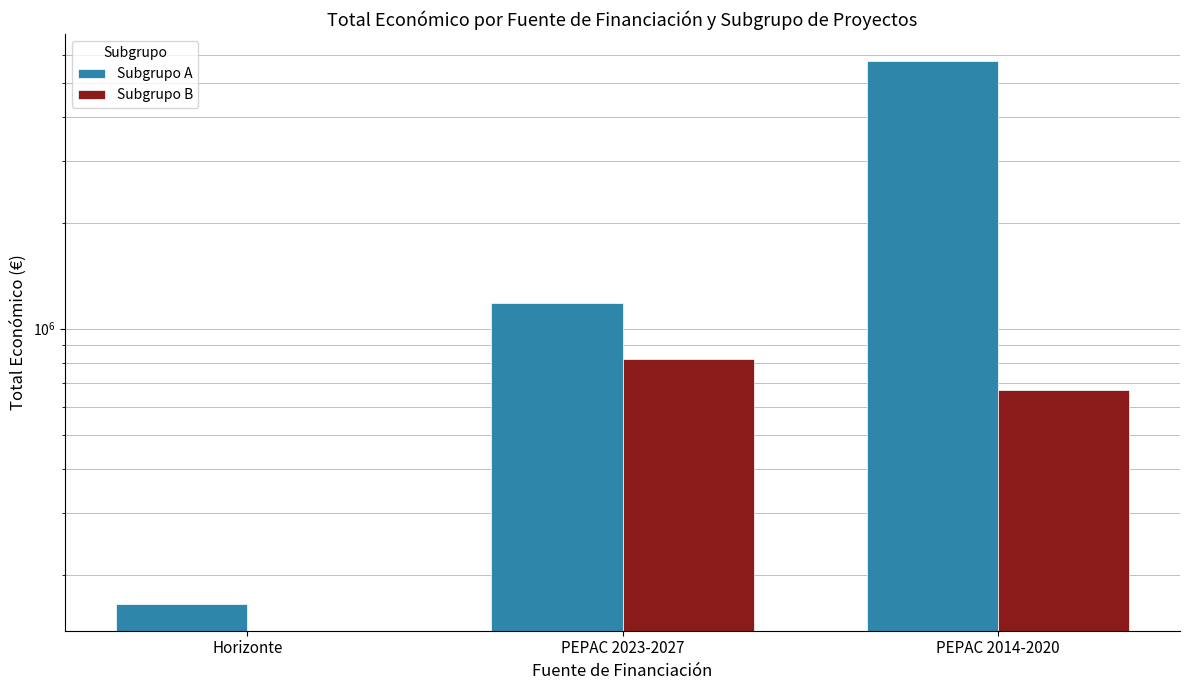

Rank the series by their maximum value, from lowest to highest.

Subgrupo B, Subgrupo A